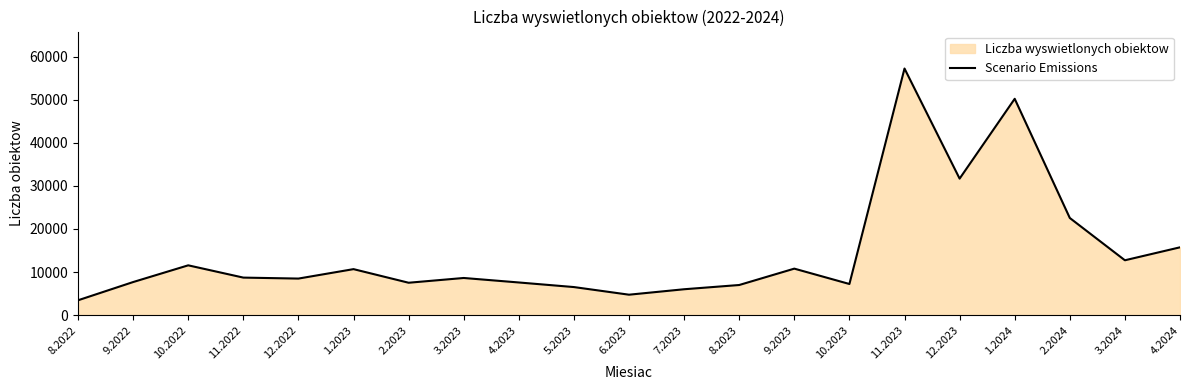

Rank the categories by value from lowest to highest.

8.2022, 6.2023, 7.2023, 5.2023, 8.2023, 10.2023, 2.2023, 4.2023, 9.2022, 12.2022, 3.2023, 11.2022, 1.2023, 9.2023, 10.2022, 3.2024, 4.2024, 2.2024, 12.2023, 1.2024, 11.2023